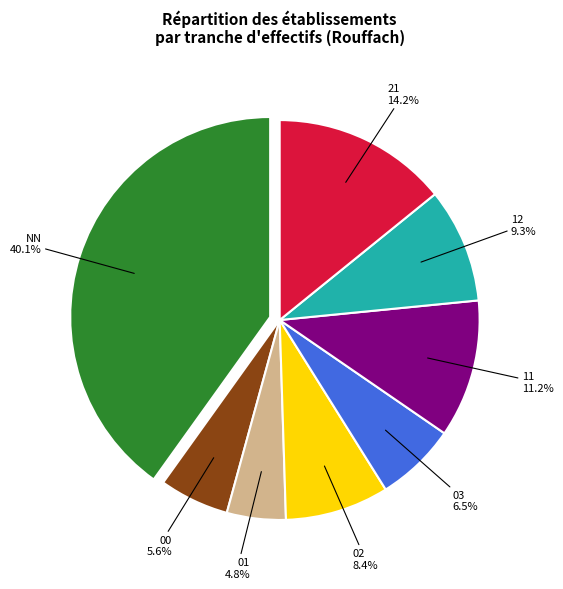

Does 01 represent more than half of the total?

No